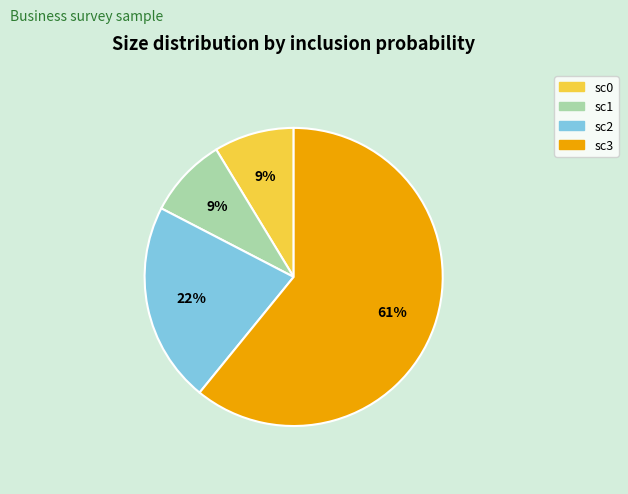

Is the sum of sc2 and sc0 greater than half?

No